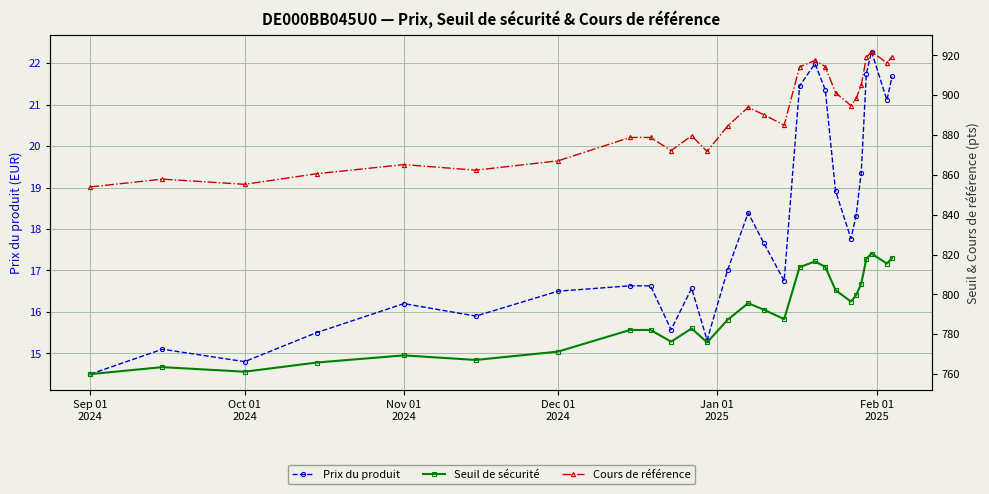

True or false: Prix du produit has more than 0 interior local peaks.

True